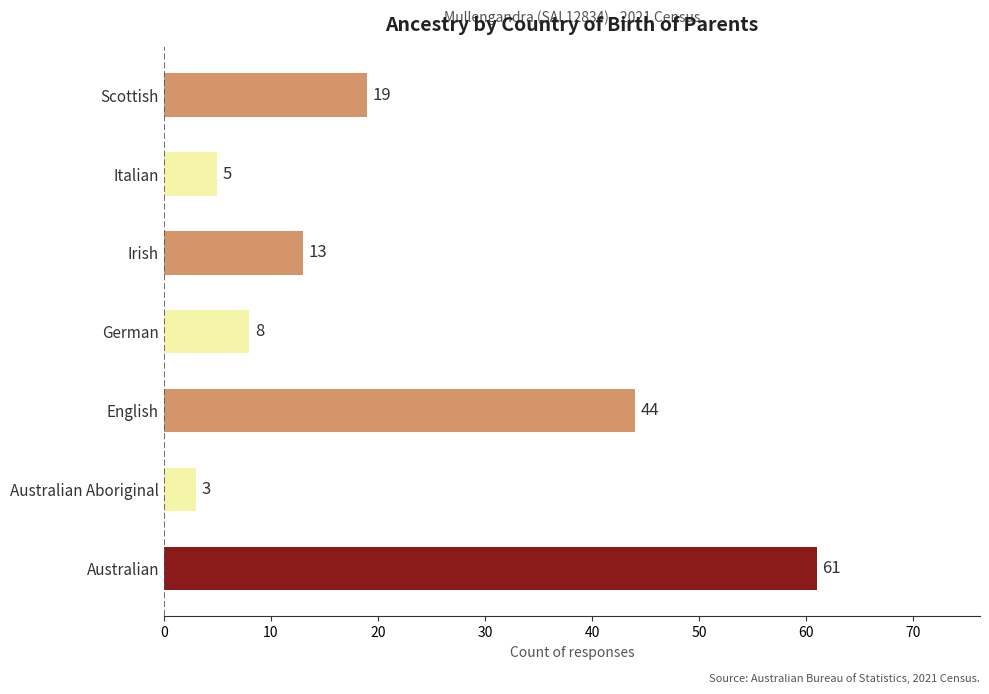

What is the ratio of the value at Italian to the value at Scottish?

0.3